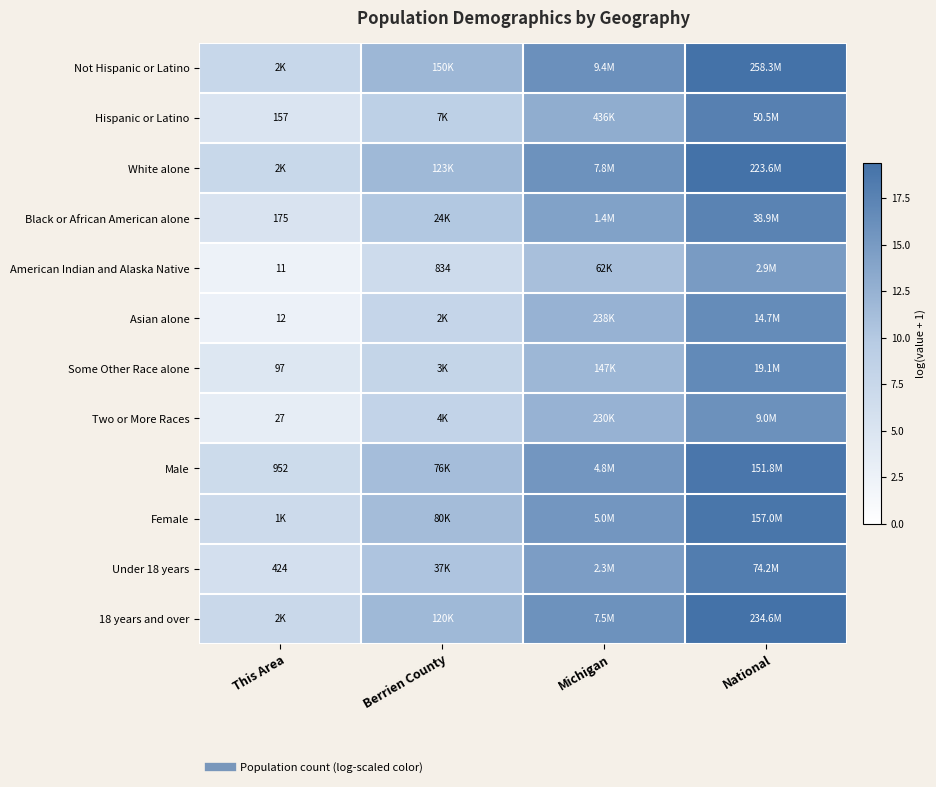

What is the difference between the second highest and second lowest values in the Not Hispanic or Latino series?

4.1